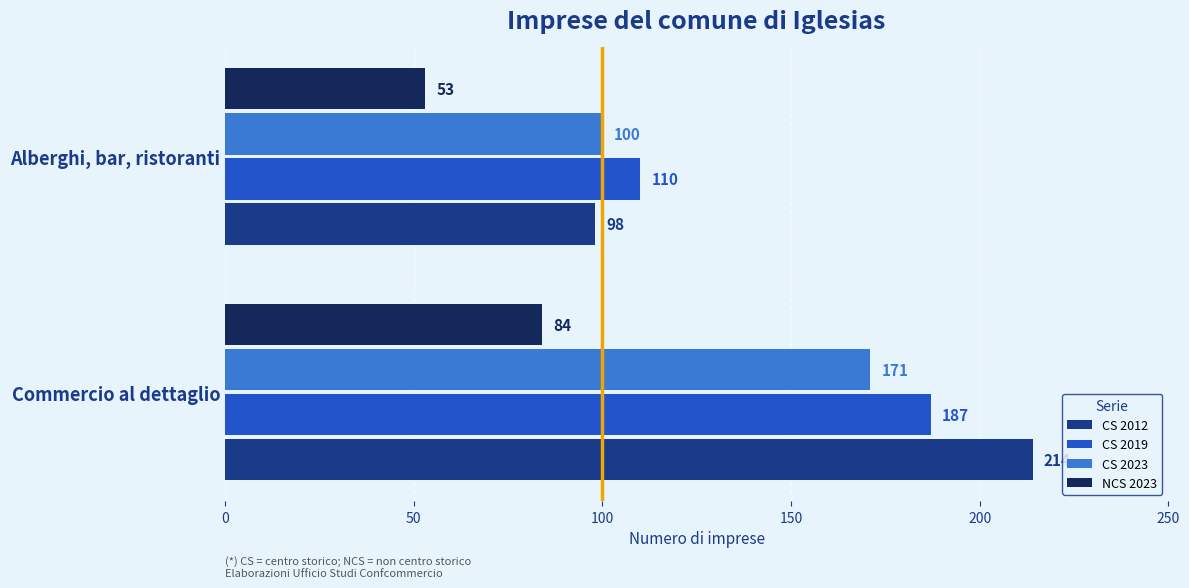

What are all the series names shown in the legend?

CS 2012, CS 2019, CS 2023, NCS 2023